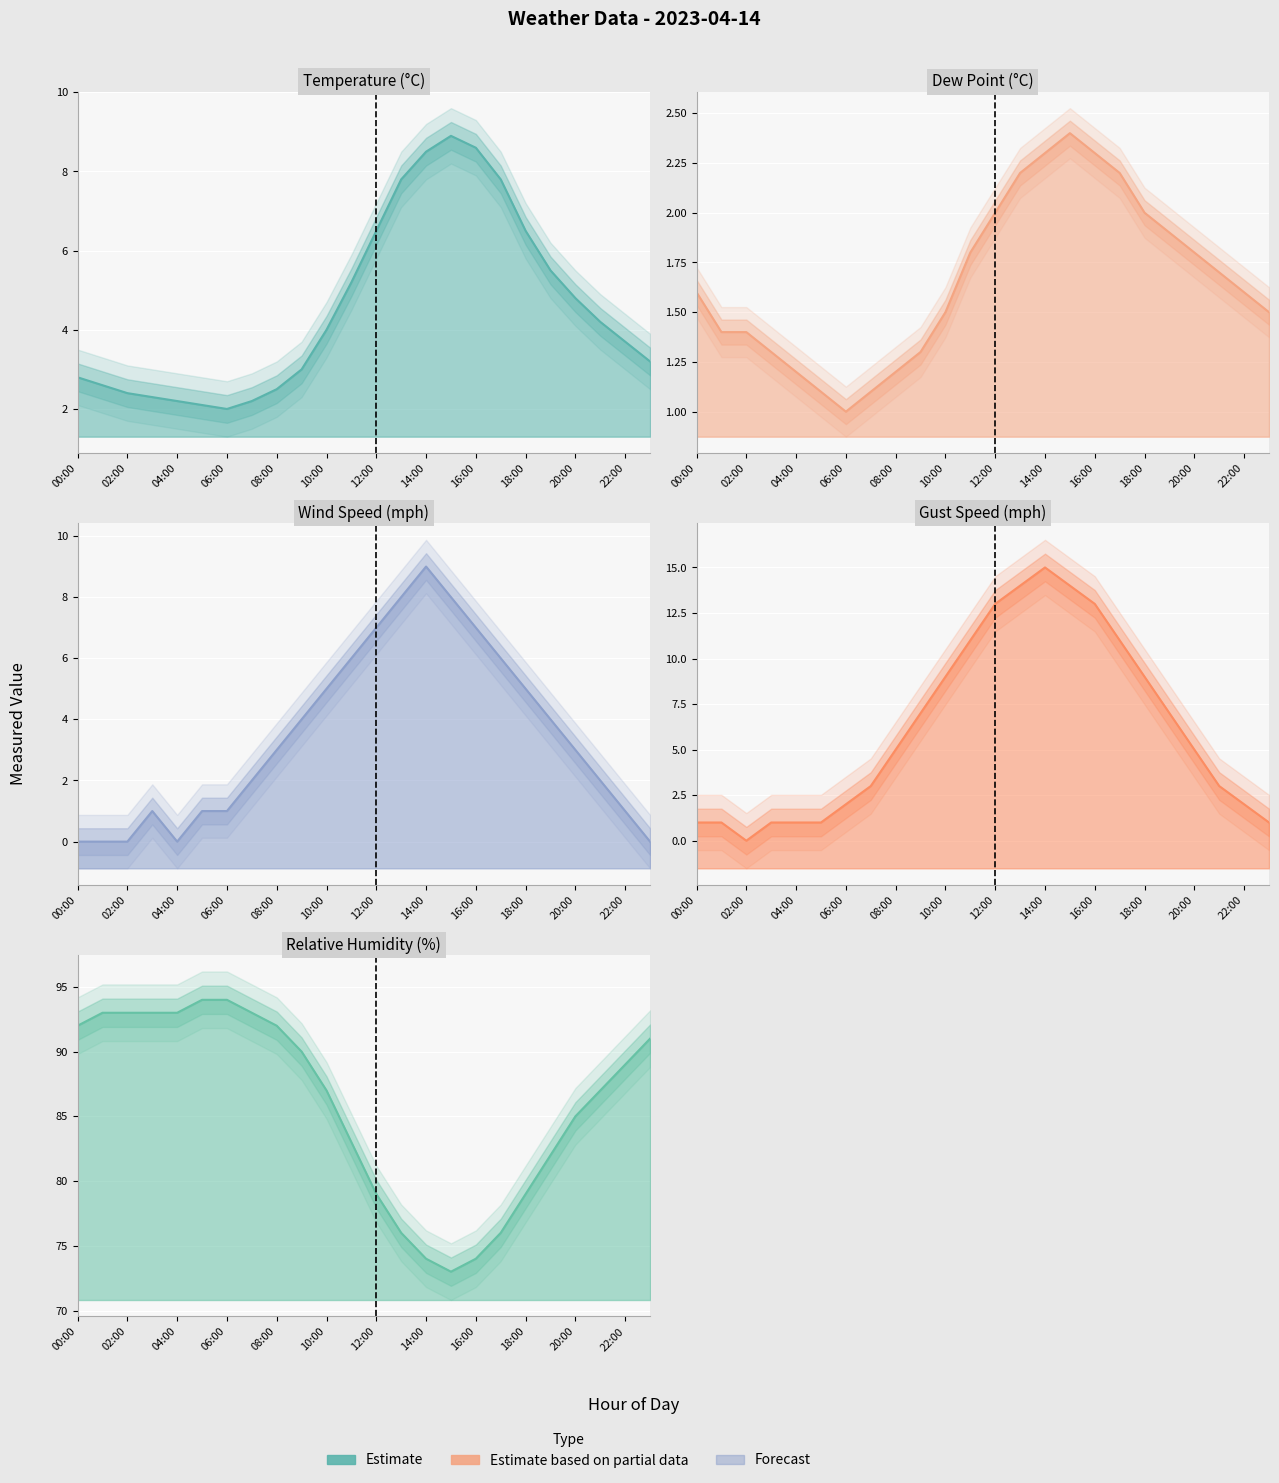

Where is the first local minimum for wind_mph?

04:00